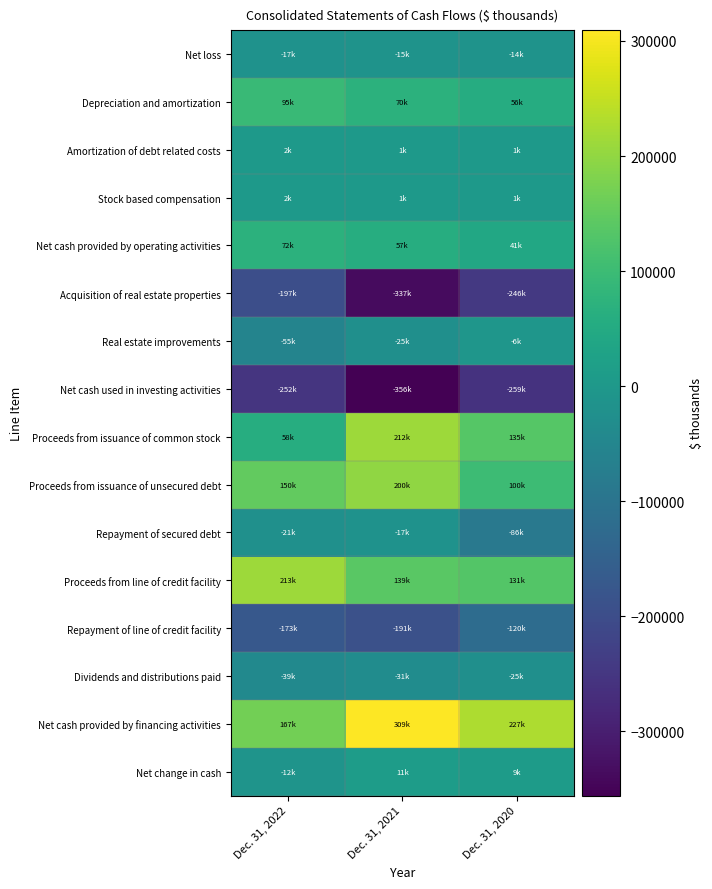

Reading right to left, what are all the values shown in this chart?

Net loss: Dec. 31, 2020=-14462	Dec. 31, 2021=-15267	Dec. 31, 2022=-17096
Depreciation and amortization: Dec. 31, 2020=56428	Dec. 31, 2021=70642	Dec. 31, 2022=95312
Amortization of debt related costs: Dec. 31, 2020=1467	Dec. 31, 2021=1605	Dec. 31, 2022=2163
Stock based compensation: Dec. 31, 2020=1439	Dec. 31, 2021=1559	Dec. 31, 2022=2603
Net cash provided by operating activities: Dec. 31, 2020=41745	Dec. 31, 2021=57940	Dec. 31, 2022=72228
Acquisition of real estate properties: Dec. 31, 2020=-246353	Dec. 31, 2021=-337030	Dec. 31, 2022=-197085
Real estate improvements: Dec. 31, 2020=-6063	Dec. 31, 2021=-25308	Dec. 31, 2022=-55494
Net cash used in investing activities: Dec. 31, 2020=-259118	Dec. 31, 2021=-356080	Dec. 31, 2022=-252357
Proceeds from issuance of common stock: Dec. 31, 2020=135155	Dec. 31, 2021=212033	Dec. 31, 2022=58179
Proceeds from issuance of unsecured debt: Dec. 31, 2020=100000	Dec. 31, 2021=200000	Dec. 31, 2022=150000
Repayment of secured debt: Dec. 31, 2020=-86166	Dec. 31, 2021=-17392	Dec. 31, 2022=-21186
Proceeds from line of credit facility: Dec. 31, 2020=131500	Dec. 31, 2021=139000	Dec. 31, 2022=213000
Repayment of line of credit facility: Dec. 31, 2020=-120400	Dec. 31, 2021=-191000	Dec. 31, 2022=-173500
Dividends and distributions paid: Dec. 31, 2020=-25709	Dec. 31, 2021=-31477	Dec. 31, 2022=-39971
Net cash provided by financing activities: Dec. 31, 2020=227029	Dec. 31, 2021=309460	Dec. 31, 2022=167968
Net change in cash: Dec. 31, 2020=9656	Dec. 31, 2021=11320	Dec. 31, 2022=-12161